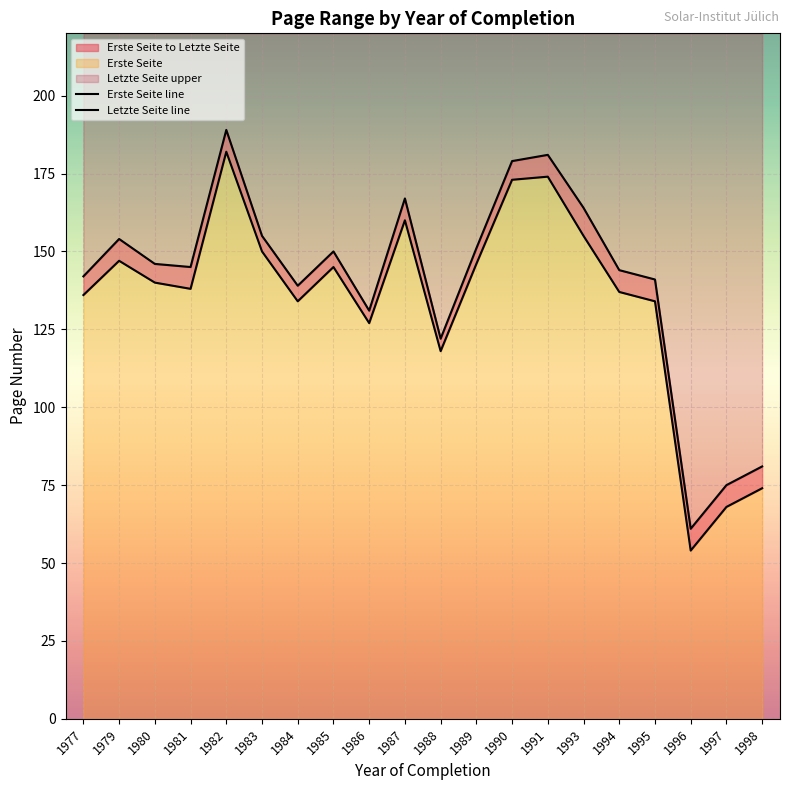

What is the sum of all Erste Seite line values?

2692